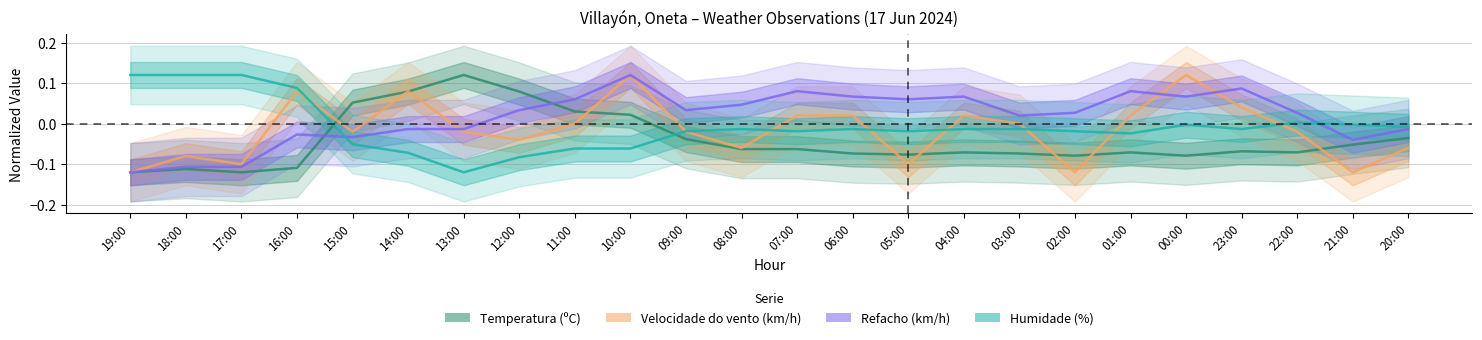

What is the smallest value displayed?

-0.1